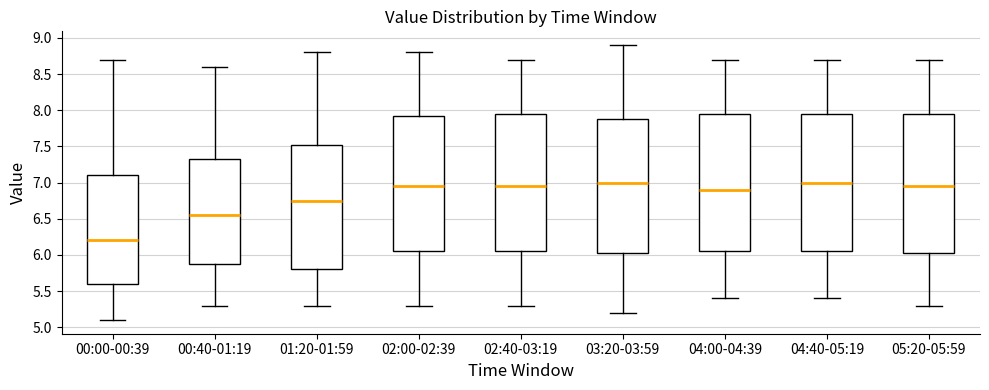

Reading left to right, read every box against the y-axis: the position of its median line, the range the box covers, and the ends of its whiskers. The values are not printed on the chart, so give them approximately, as read against the axis.

00:00-00:39: median 6.20, box 5.60 to 7.10, whiskers 5.10 to 8.70
00:40-01:19: median 6.55, box 5.90 to 7.35, whiskers 5.30 to 8.60
01:20-01:59: median 6.75, box 5.80 to 7.55, whiskers 5.30 to 8.80
02:00-02:39: median 6.95, box 6.05 to 7.95, whiskers 5.30 to 8.80
02:40-03:19: median 6.95, box 6.05 to 7.95, whiskers 5.30 to 8.70
03:20-03:59: median 7.00, box 6.05 to 7.90, whiskers 5.20 to 8.90
04:00-04:39: median 6.90, box 6.05 to 7.95, whiskers 5.40 to 8.70
04:40-05:19: median 7.00, box 6.05 to 7.95, whiskers 5.40 to 8.70
05:20-05:59: median 6.95, box 6.05 to 7.95, whiskers 5.30 to 8.70